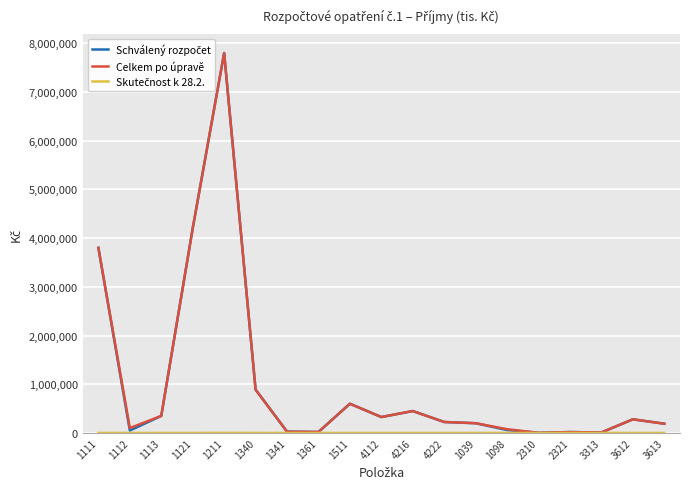

The value of Celkem po úpravě at 1511 is 600000. True or false?

True